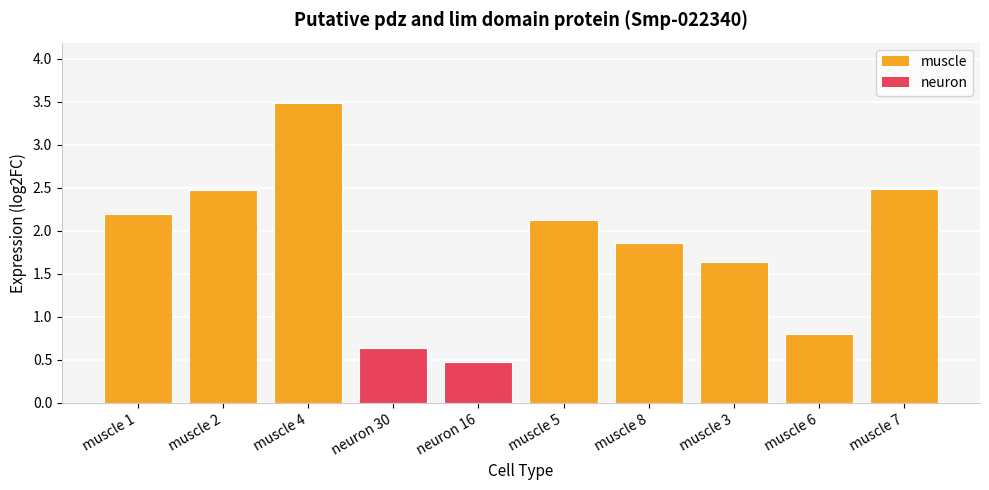

Reading right to left, transcribe all the data shown in this chart.

2.5	0.8	1.6	1.9	2.1	0.5	0.6	3.5	2.5	2.2